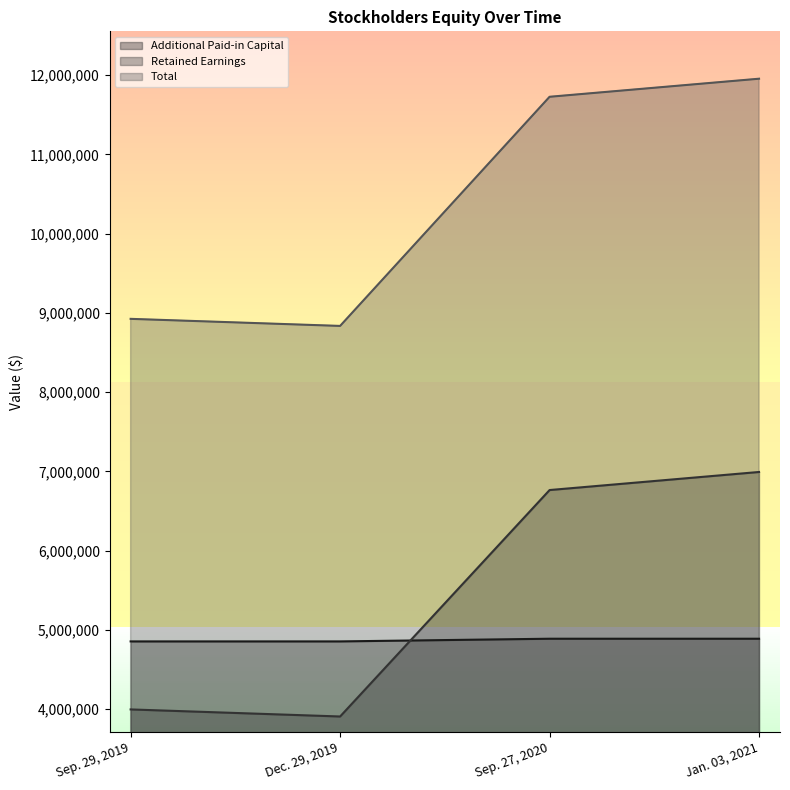

What is the label of the 1st point from the left?

Sep. 29, 2019